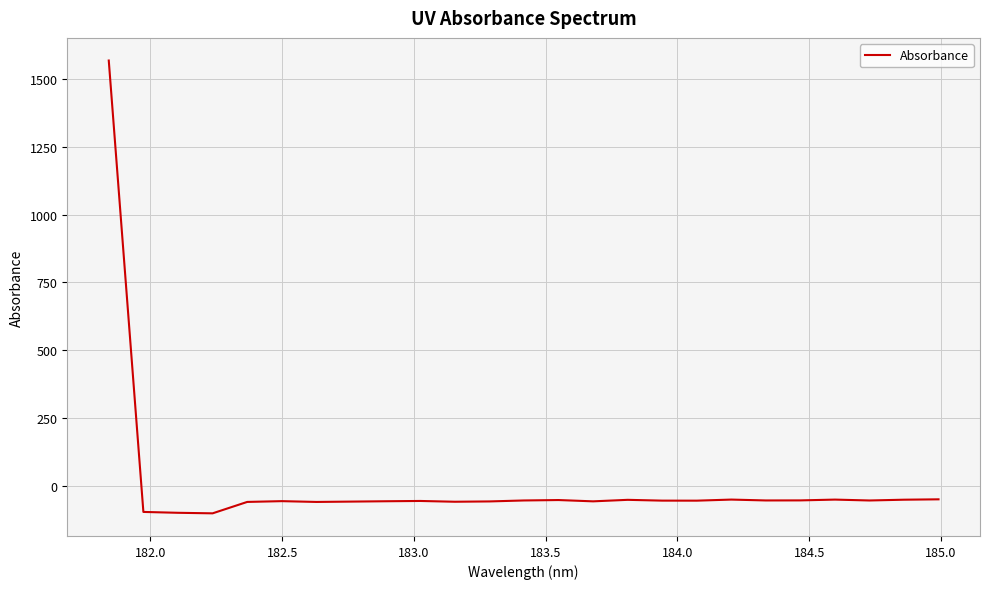

What is the difference between the maximum and minimum values?

1671.5